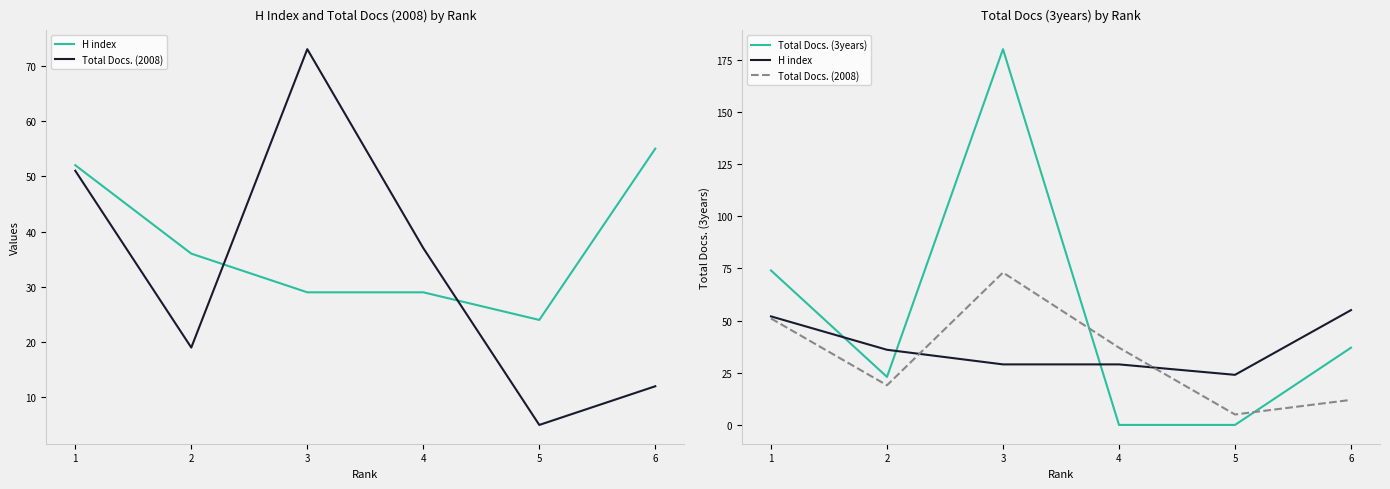

In Total Docs. (3years), how many points are higher than both neighbors (excluding endpoints)?

1